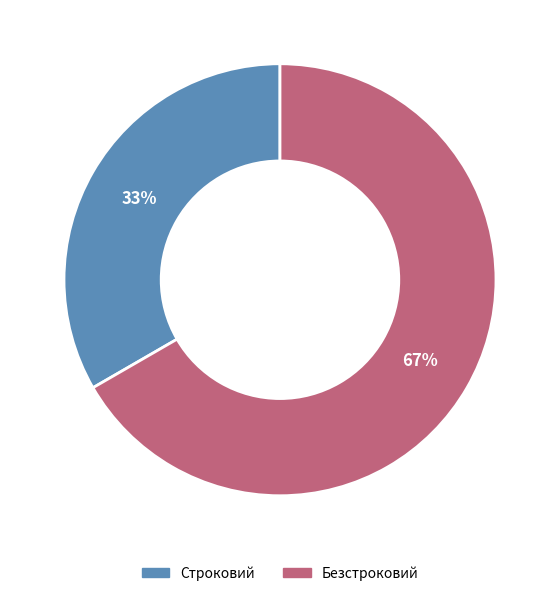

Is Безстроковий the majority of the pie?

Yes